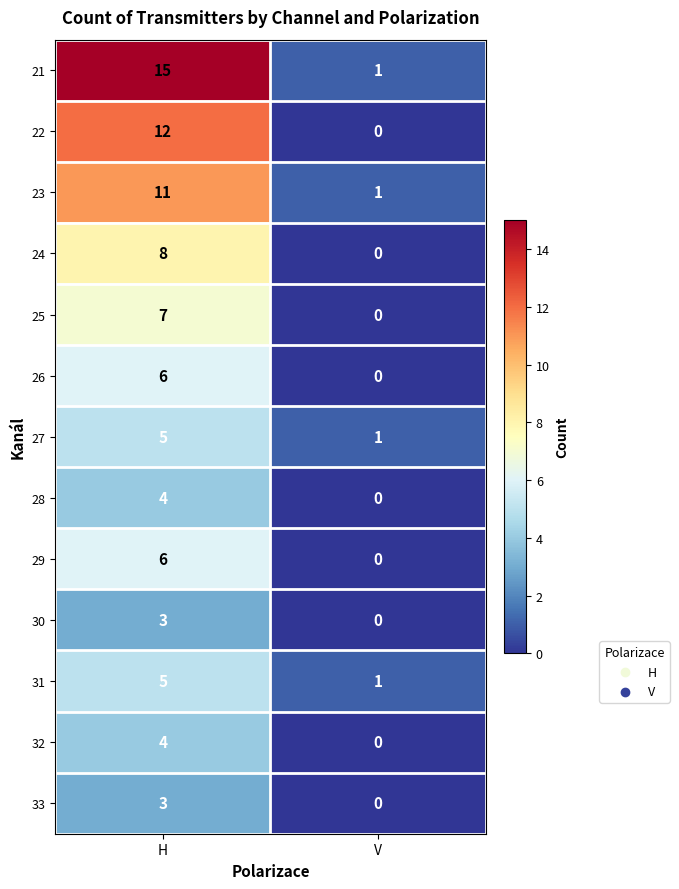

Which series has the largest total across all categories?

21